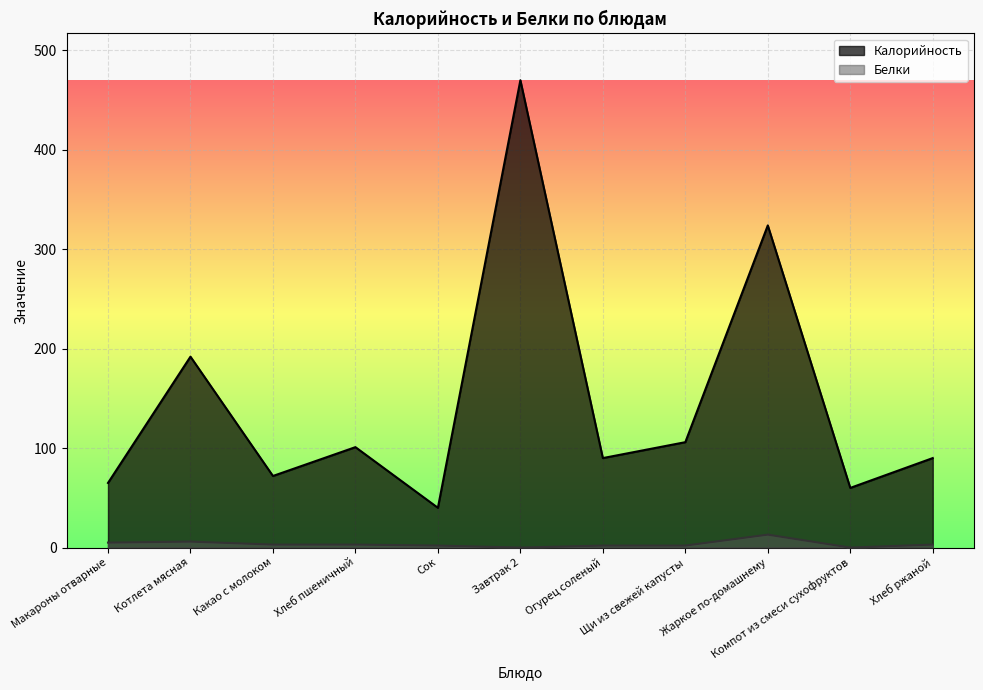

What is the greatest value displayed?

470